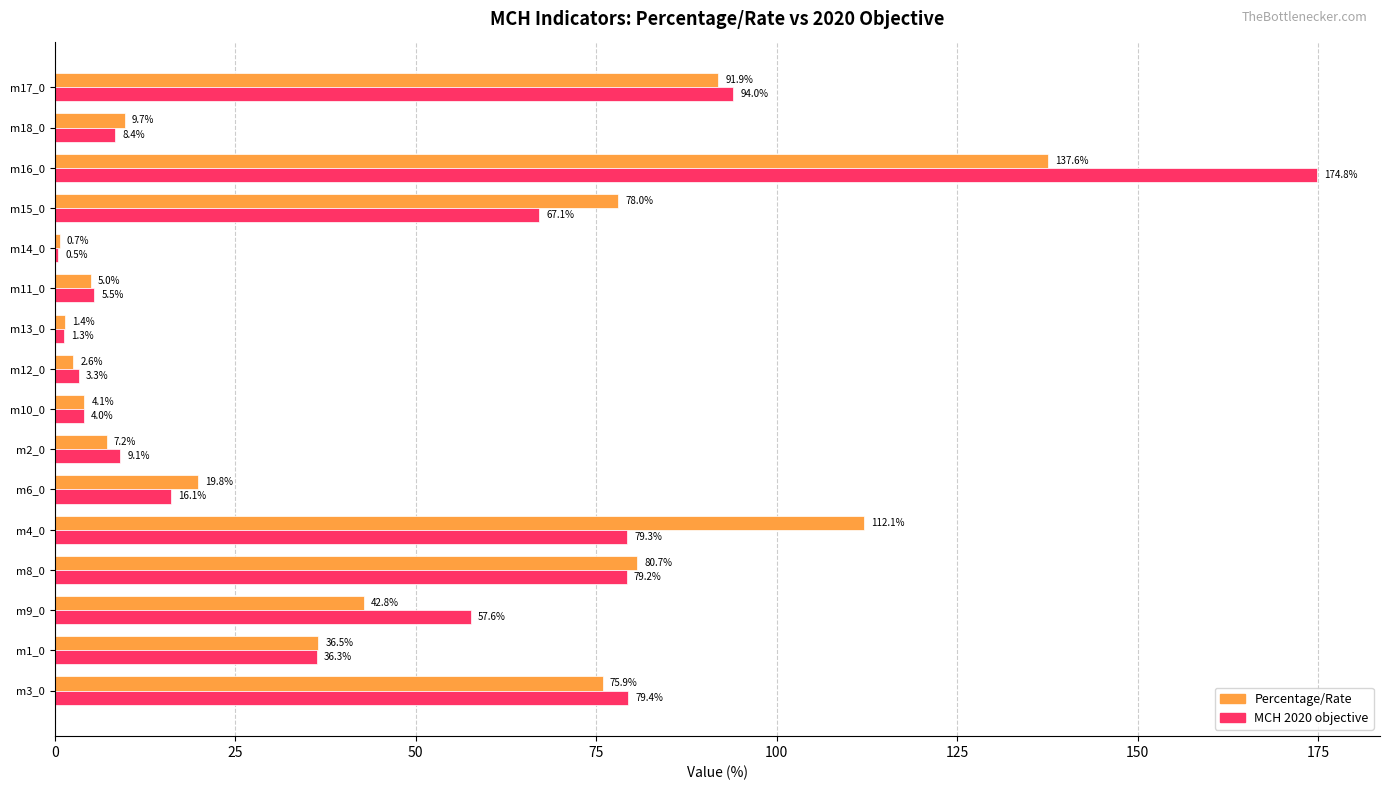

What is the highest value of the Percentage/Rate series?

137.6